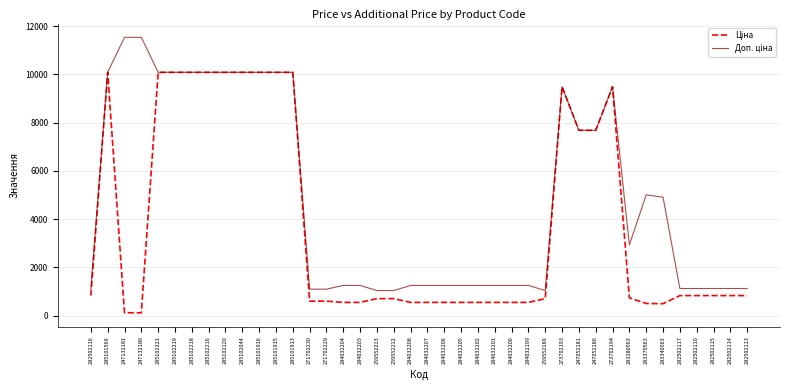

What is the total value across all series at 282502114?

1949.1